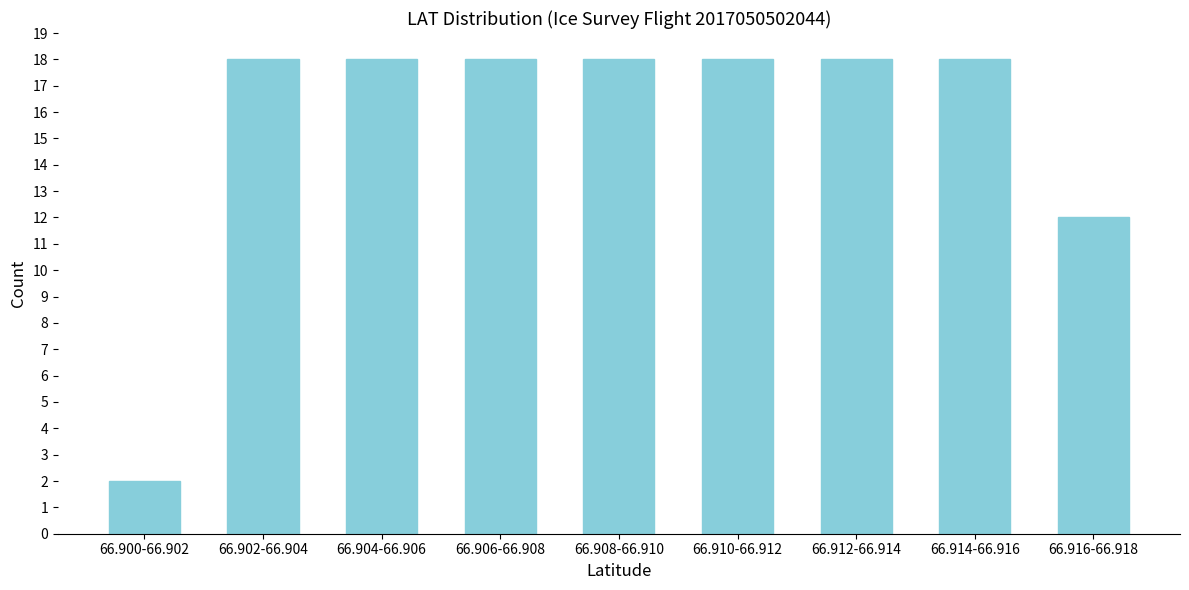

Reading left to right, extract all data points from this chart.

66.900-66.902=2	66.902-66.904=18	66.904-66.906=18	66.906-66.908=18	66.908-66.910=18	66.910-66.912=18	66.912-66.914=18	66.914-66.916=18	66.916-66.918=12